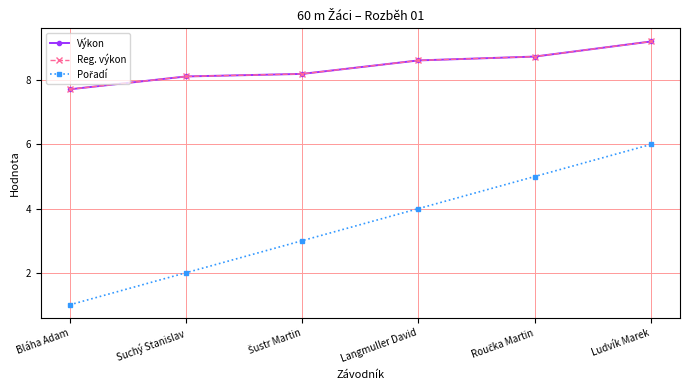

Does the chart have visible grid lines?

Yes